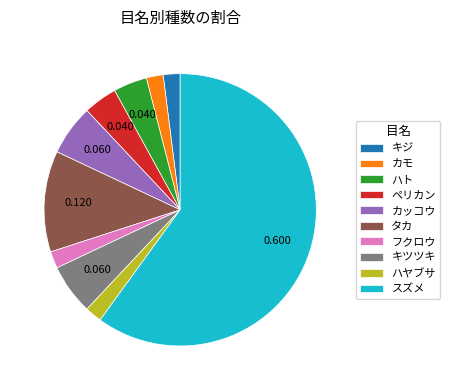

Is the sum of キツツキ and ハヤブサ greater than half?

No